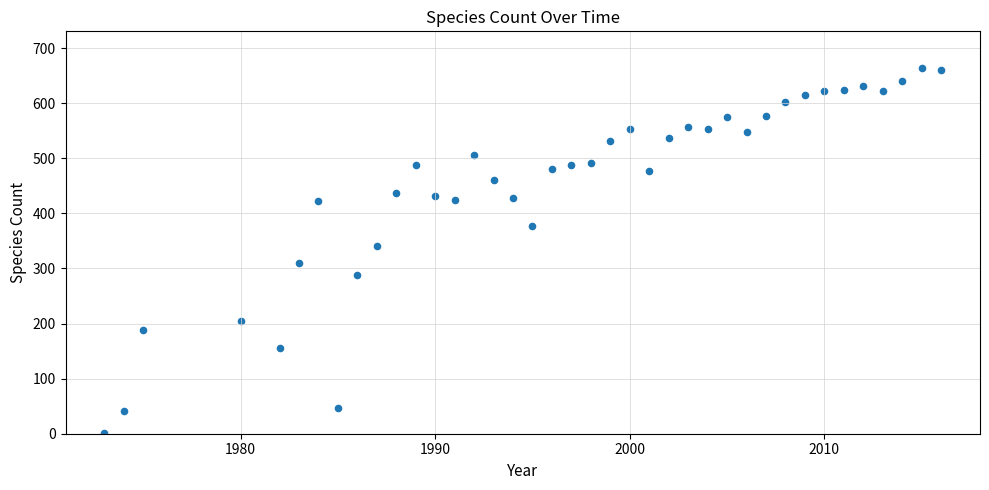

What Y value in the scatter plot is closest to 332?

340